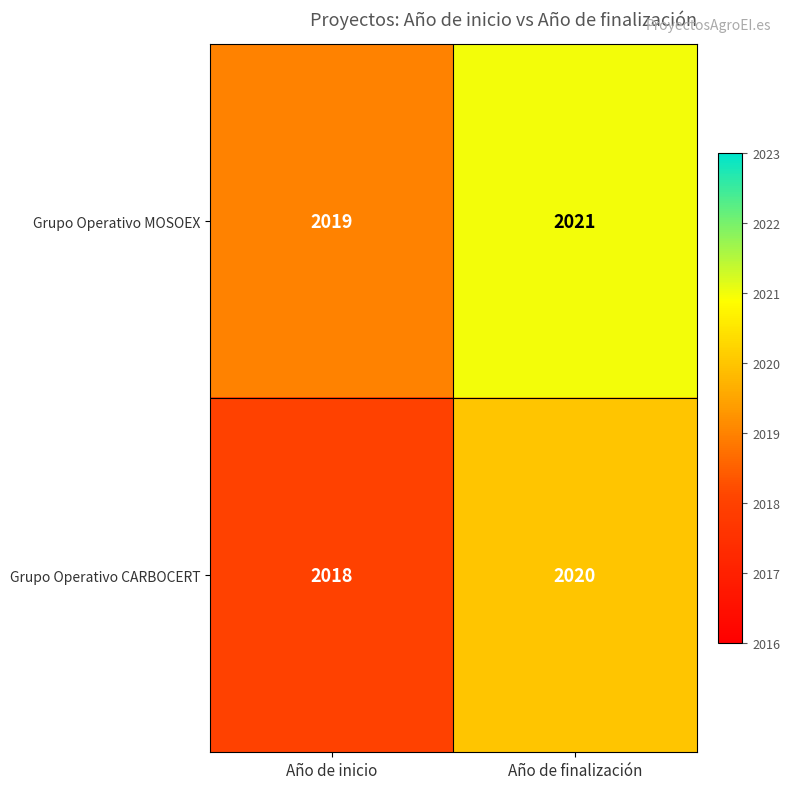

At which category is the sum across all series the highest?

Año de finalización